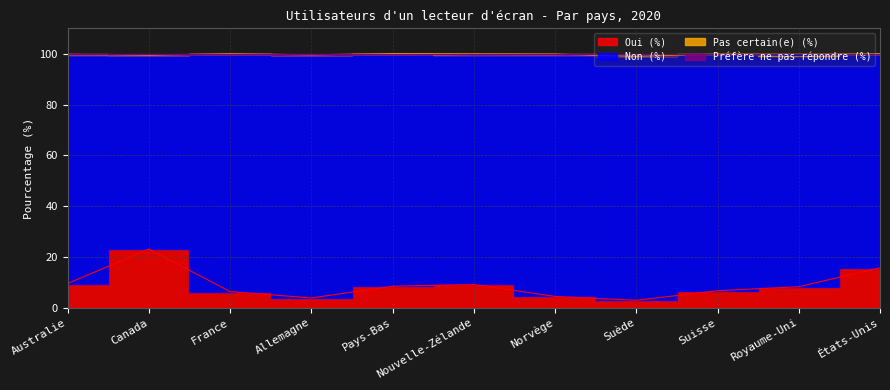

What is the value of the Préfère ne pas répondre (%) point at the 10th from the left?

99.8